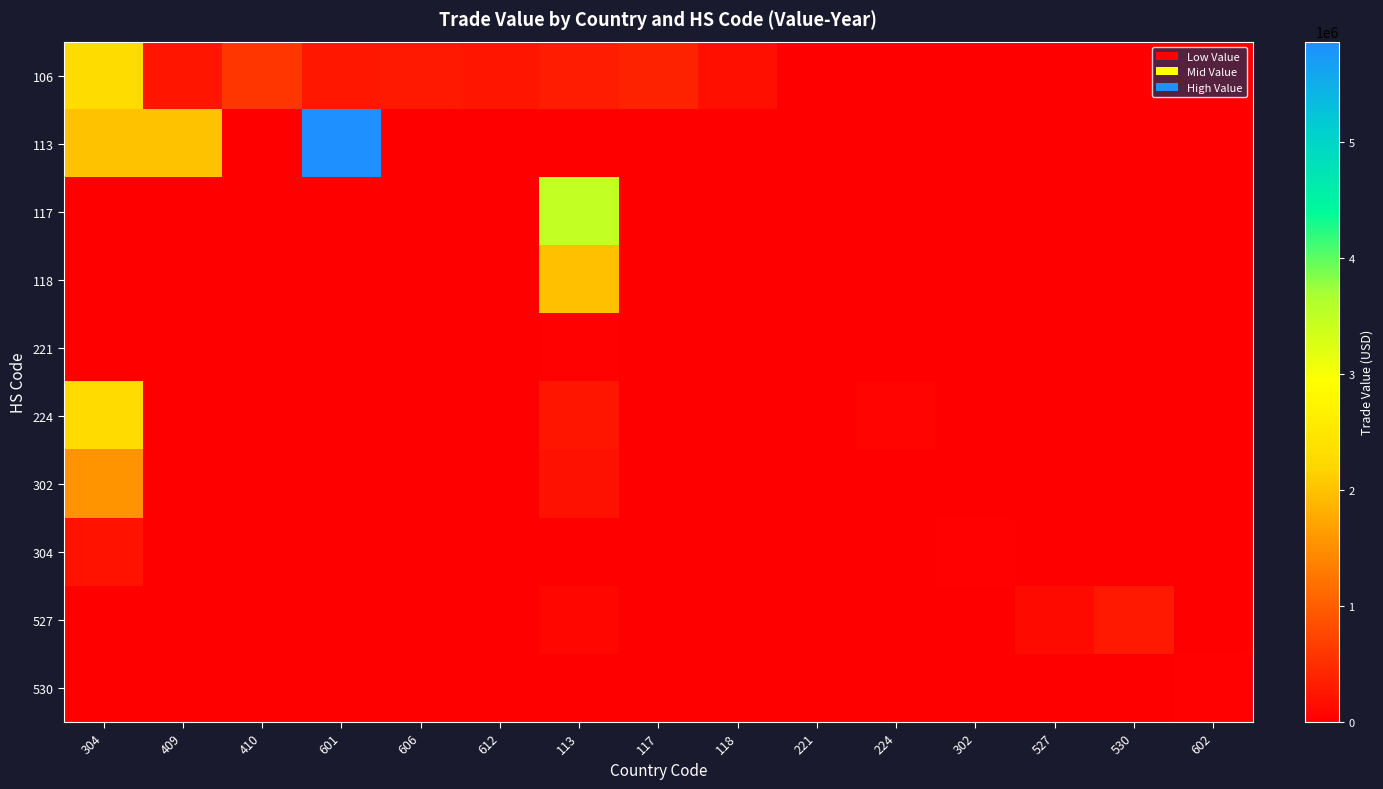

What is the total value across all series at 224?

58864